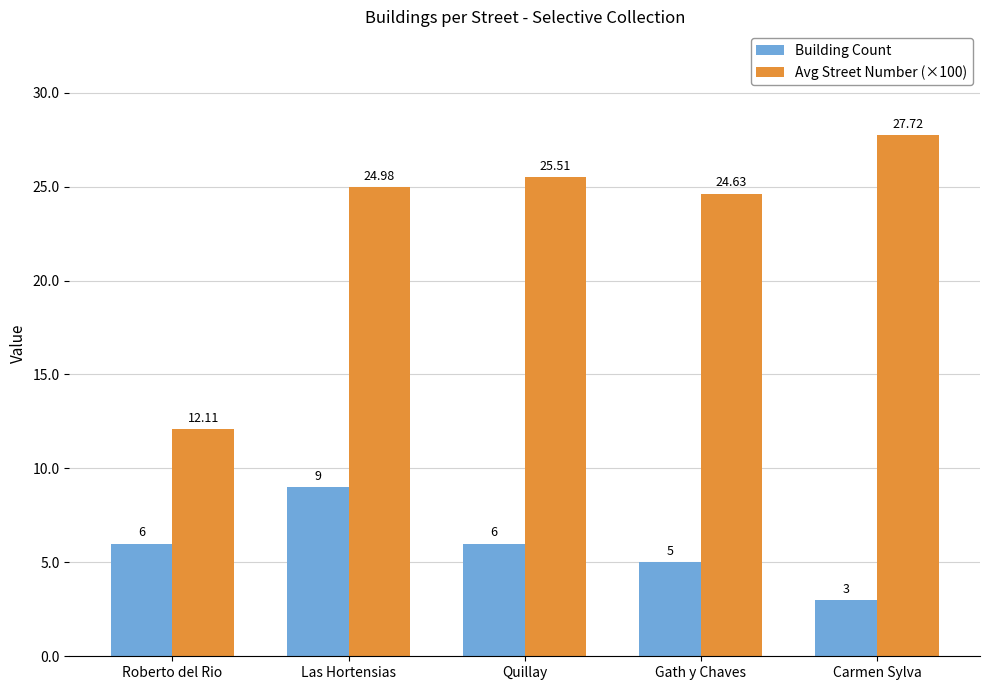

Reading left to right, what are all the values shown in this chart?

Building Count: Roberto del Rio=6.0	Las Hortensias=9.0	Quillay=6.0	Gath y Chaves=5.0	Carmen Sylva=3.0
Avg Street Number (×100): Roberto del Rio=12.1	Las Hortensias=25.0	Quillay=25.5	Gath y Chaves=24.6	Carmen Sylva=27.7